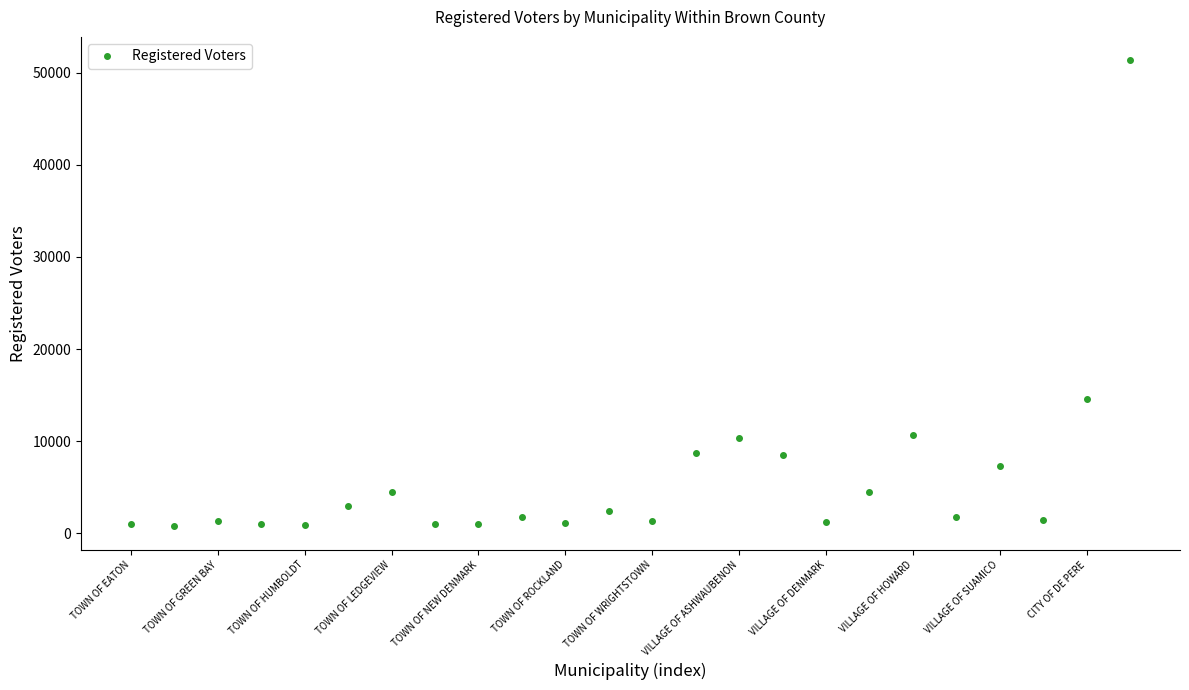

True or false: there are more than 1 points higher than both neighbors.

True